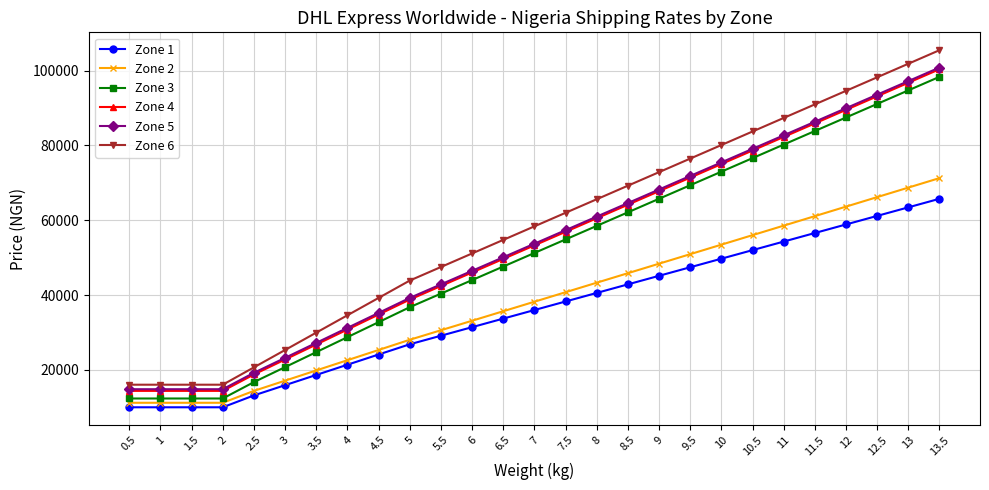

True or false: Zone 5 has a value of 17690.8 at 4.5.

False